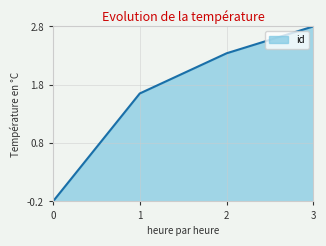

What is the change in value from 1 to 2?

+0.7